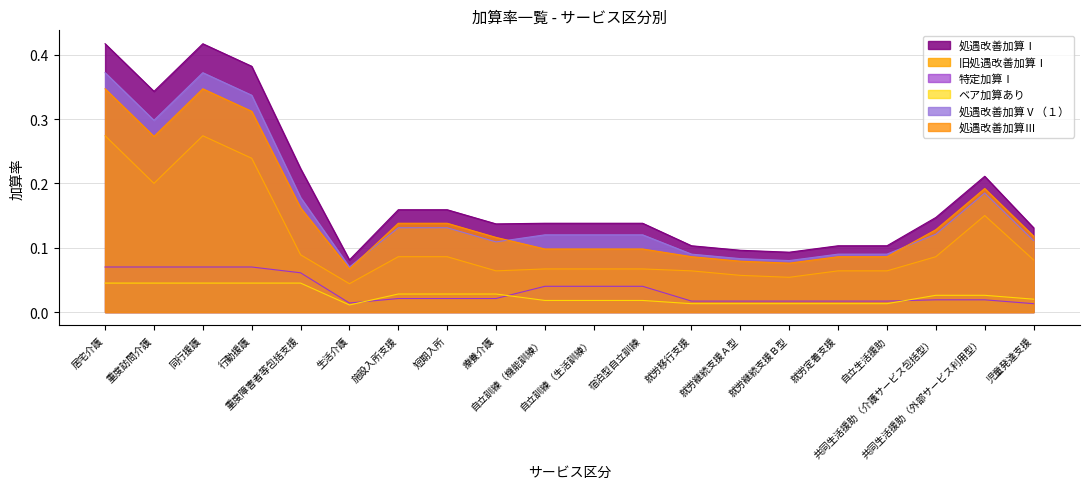

Rank the series by their maximum value, from lowest to highest.

ベア加算あり, 特定加算Ⅰ, 旧処遇改善加算Ⅰ, 処遇改善加算Ⅲ, 処遇改善加算Ⅴ（１）, 処遇改善加算Ⅰ